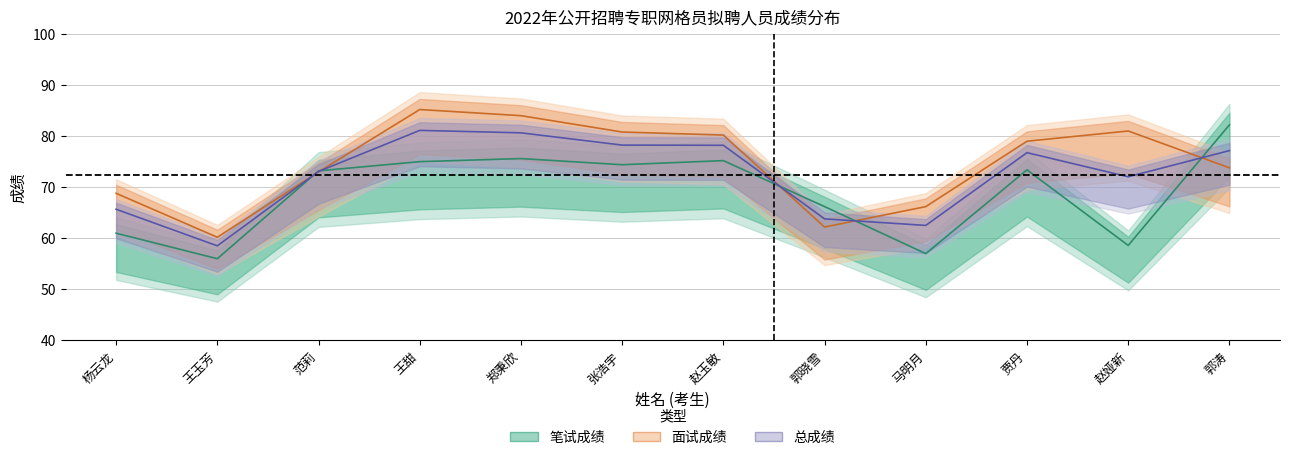

Where is 笔试成绩 nearest to the value 69?

郭晓雪